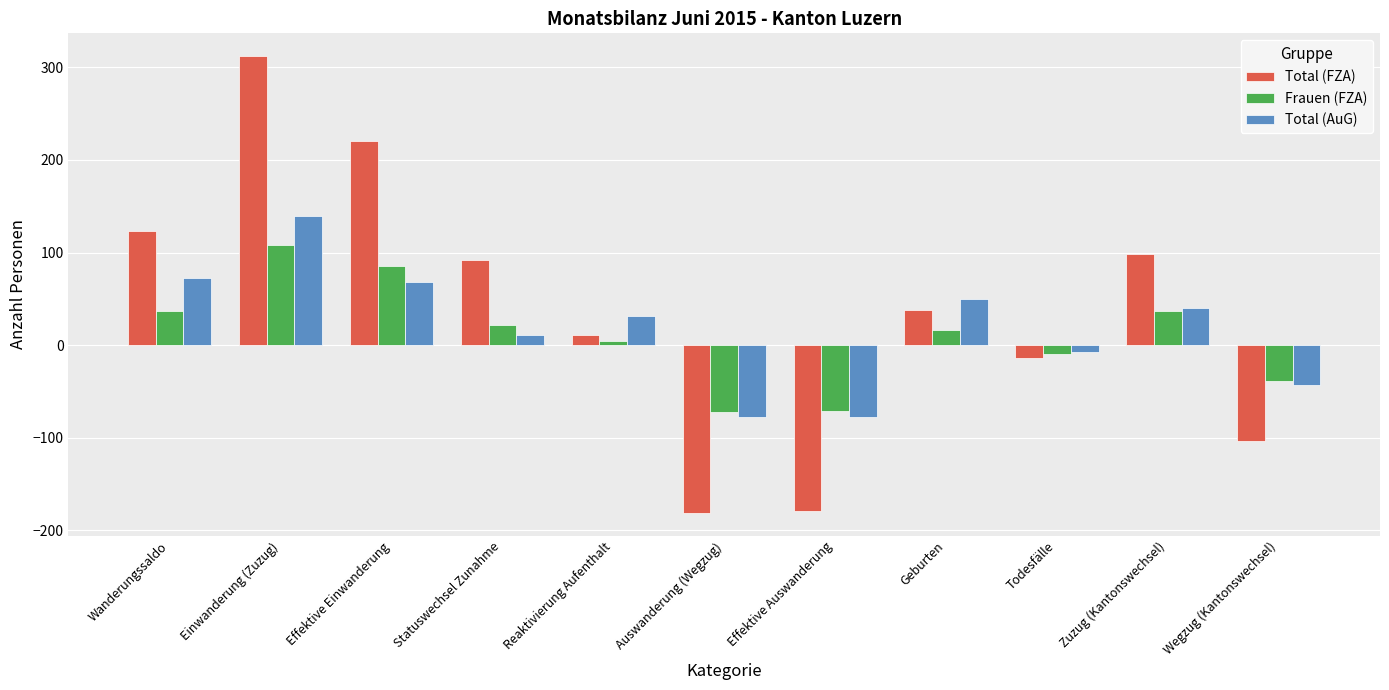

How many negative values does the Frauen (FZA) series have?

4